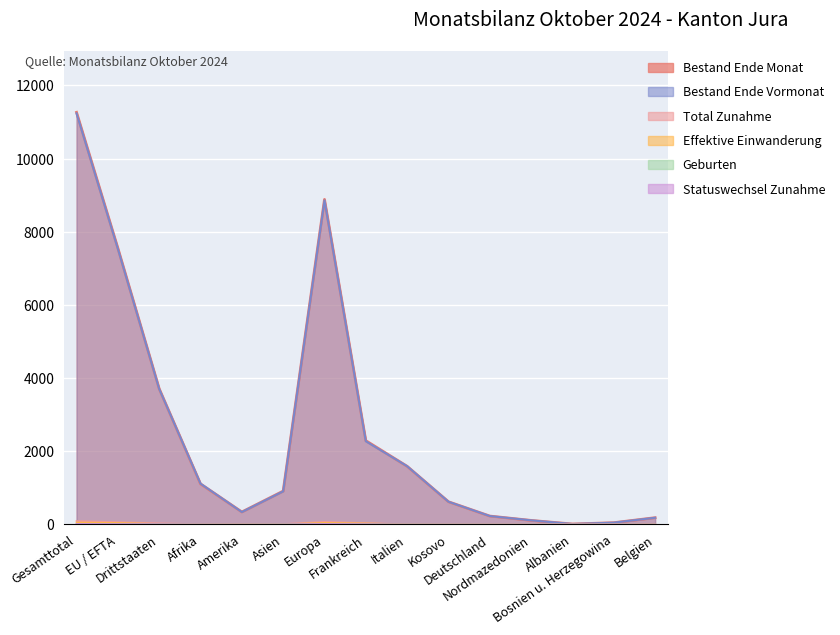

Which has a higher value, Drittstaaten or Belgien?

Drittstaaten